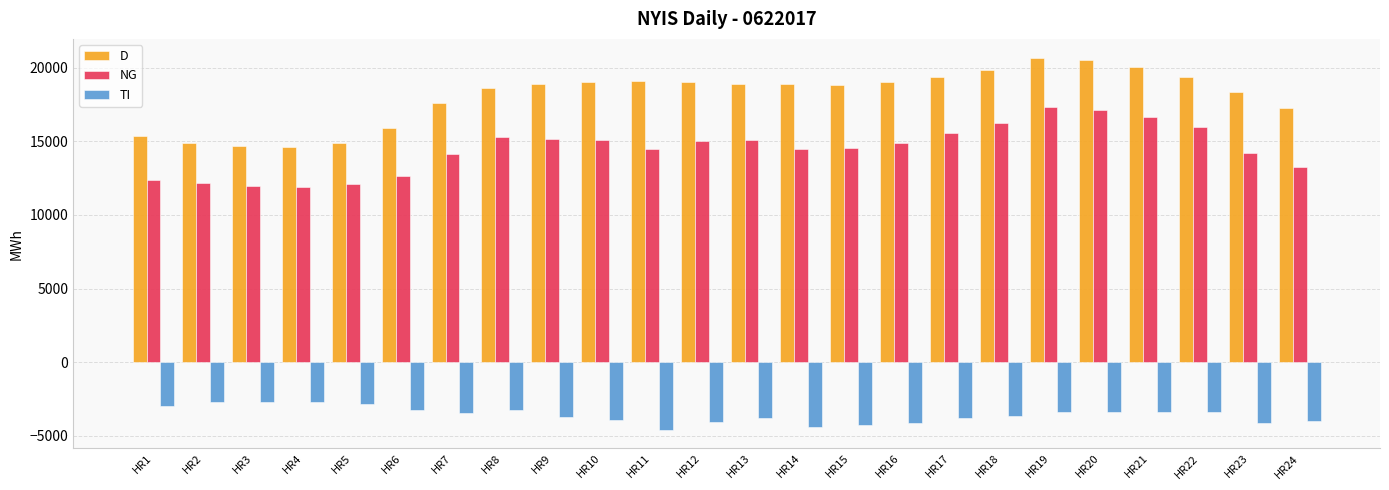

What is the value of the NG bar at the 24th from the left?

13238